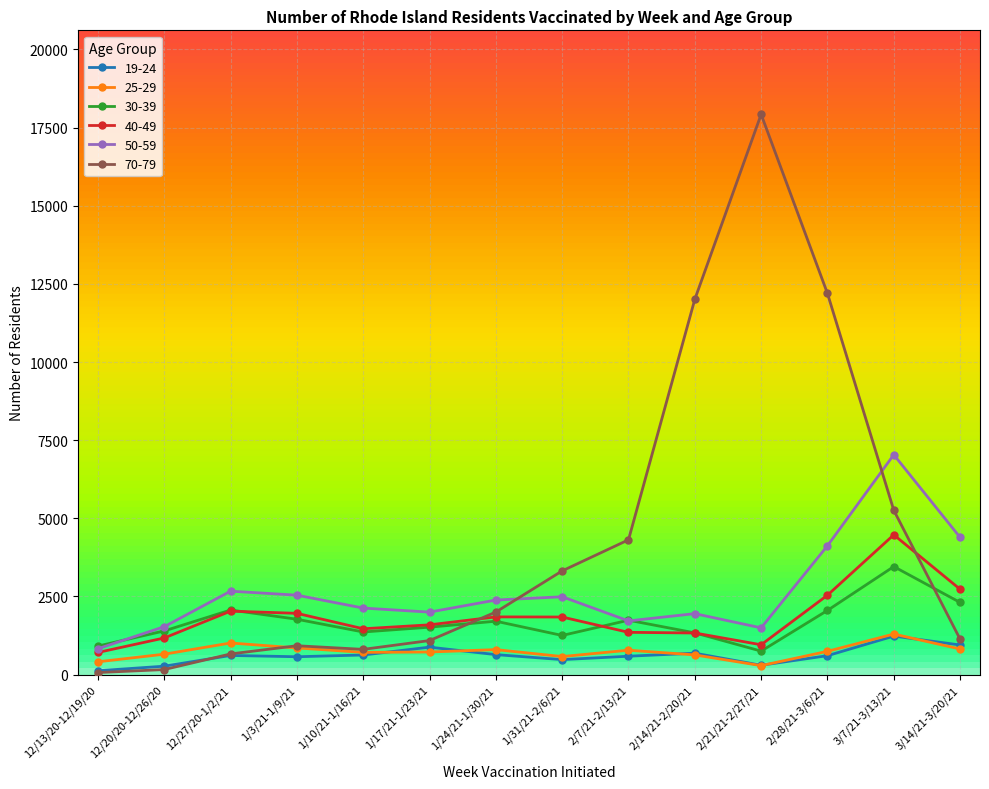

What are all the series names shown in the legend?

19-24, 25-29, 30-39, 40-49, 50-59, 70-79